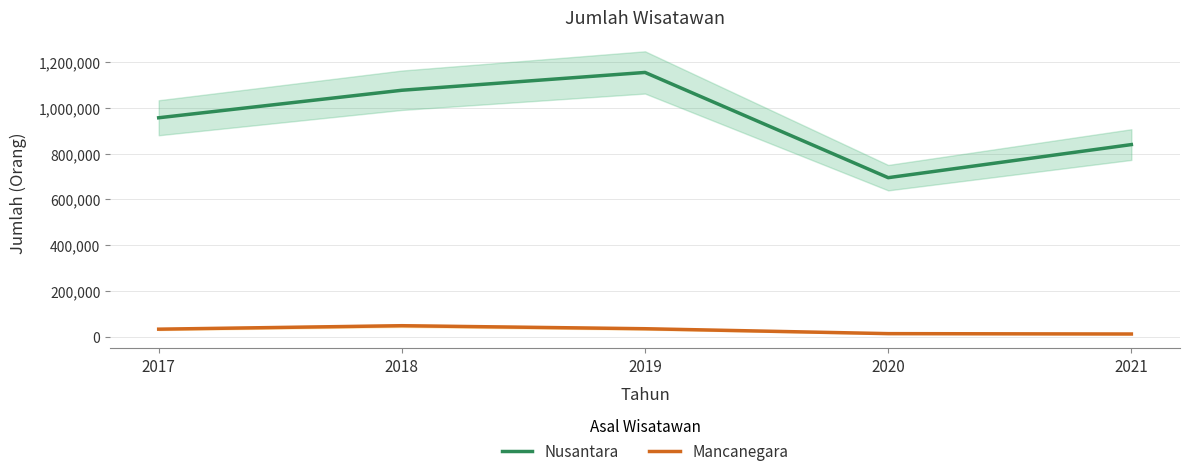

True or false: Nusantara and Mancanegara cross at least once.

False